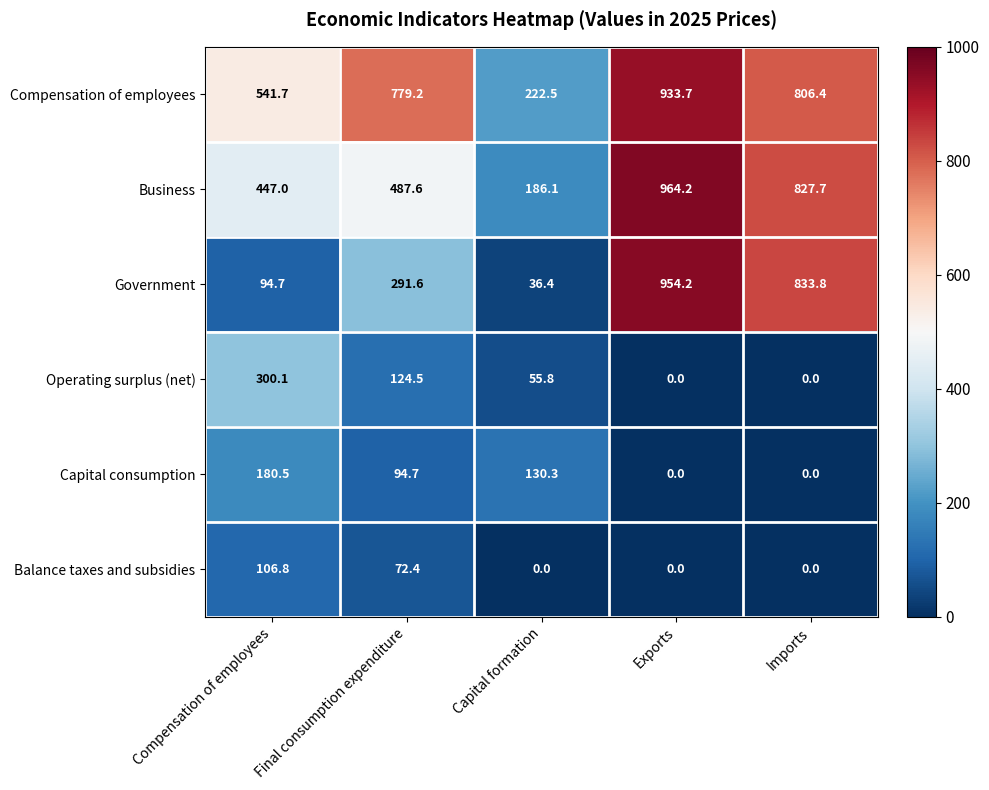

At which category does the chart reach its peak across all series?

Exports